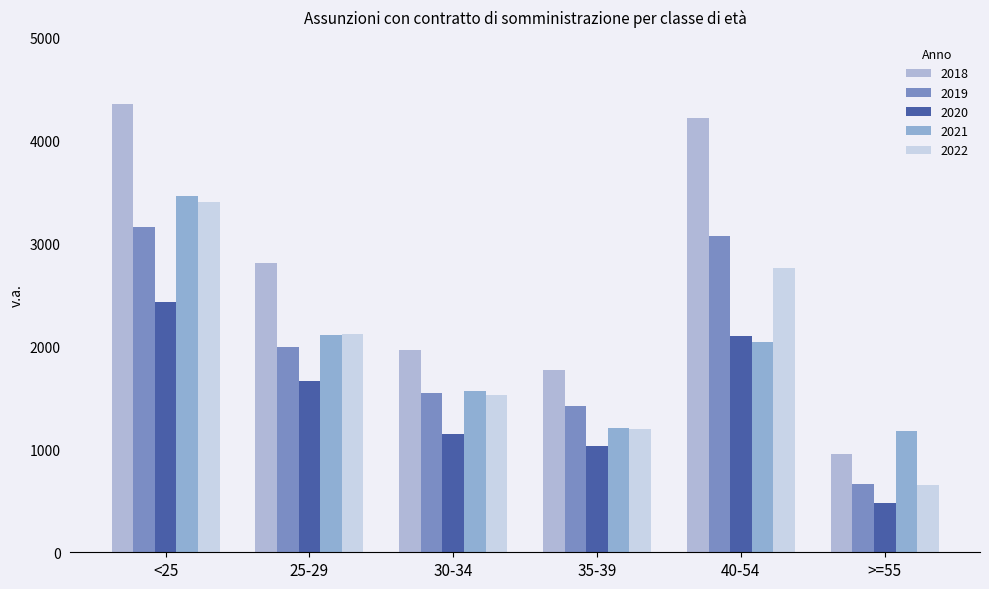

Rank the series by their maximum value, from lowest to highest.

2020, 2019, 2022, 2021, 2018